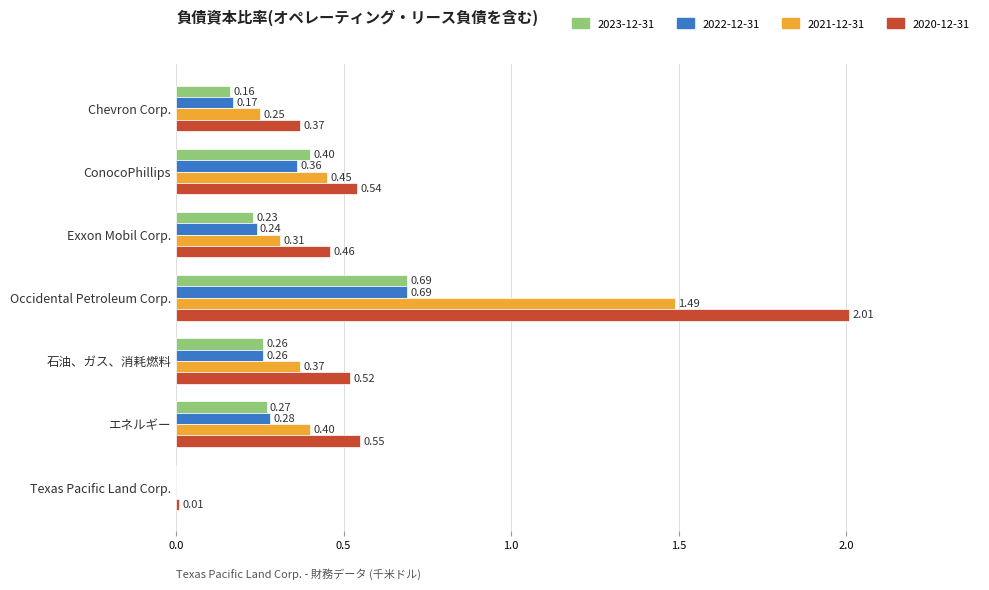

Where is 2023-12-31 nearest to the value 0?

Texas Pacific Land Corp.